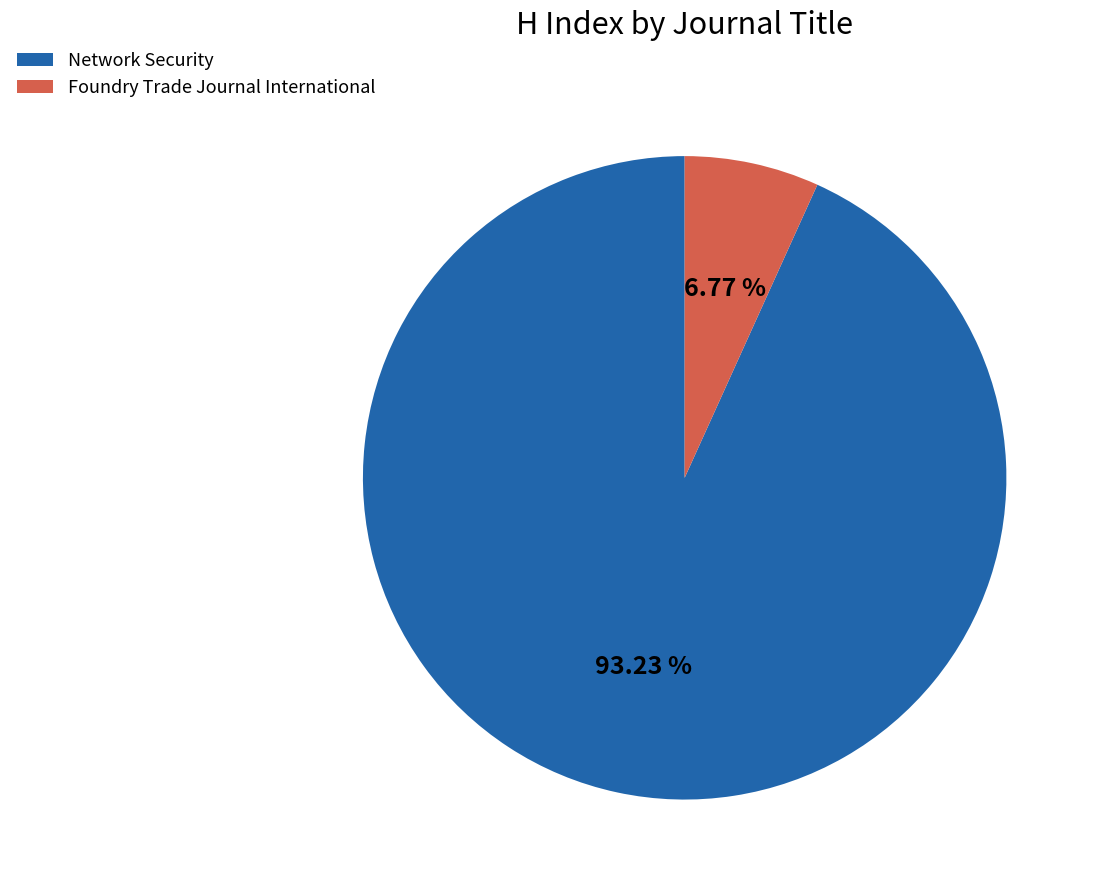

Which slice represents more than half of the pie?

Network Security